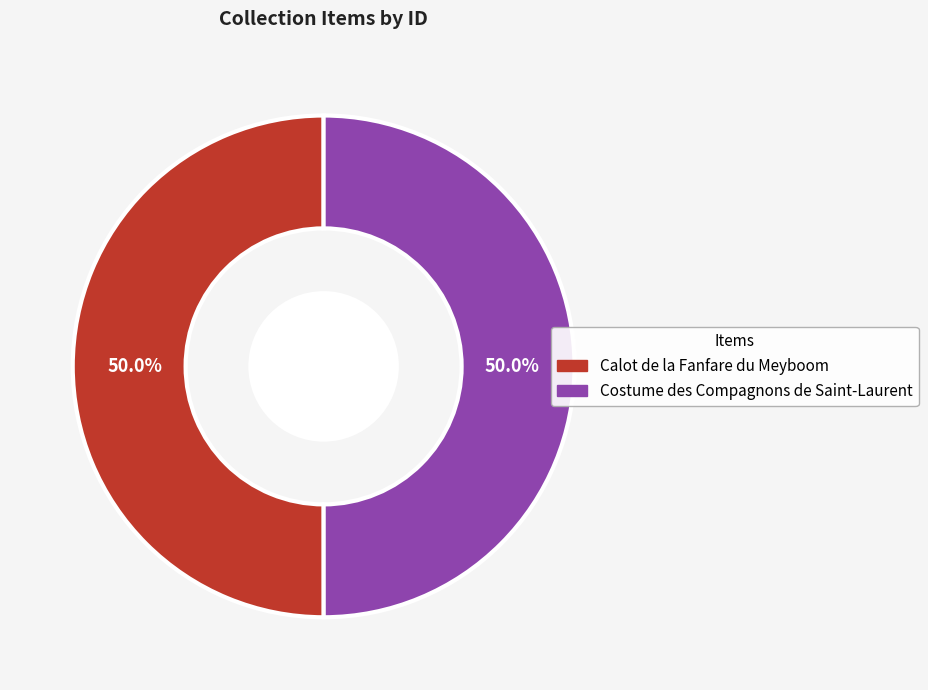

What portion of the pie excludes Costume des Compagnons de Saint-Laurent?

50.0%